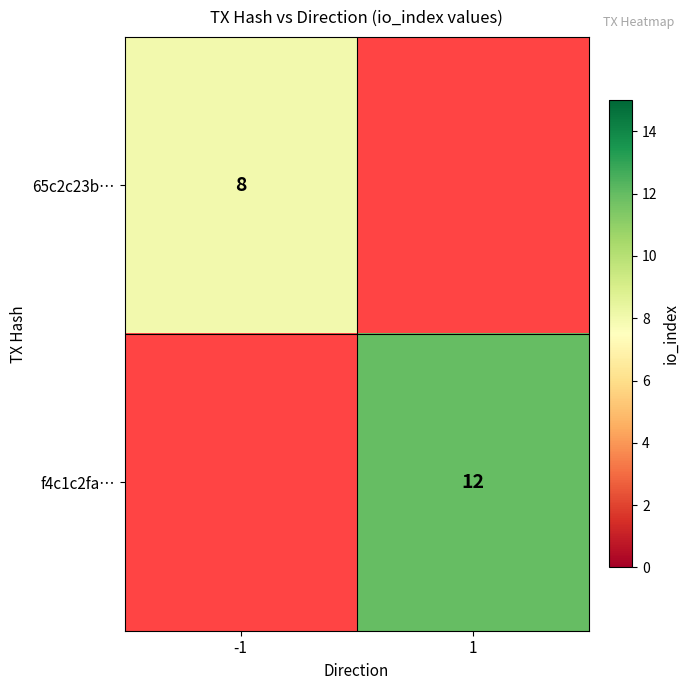

The value of f4c1c2fa… at 1 is 5. True or false?

False